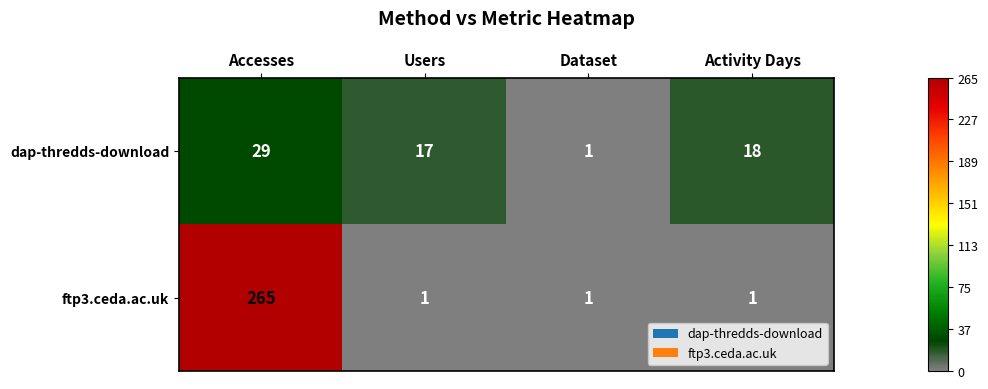

Reading left to right, what are all the values shown in this chart?

dap-thredds-download: Accesses=29	Users=17	Dataset=1	Activity Days=18
ftp3.ceda.ac.uk: Accesses=265	Users=1	Dataset=1	Activity Days=1